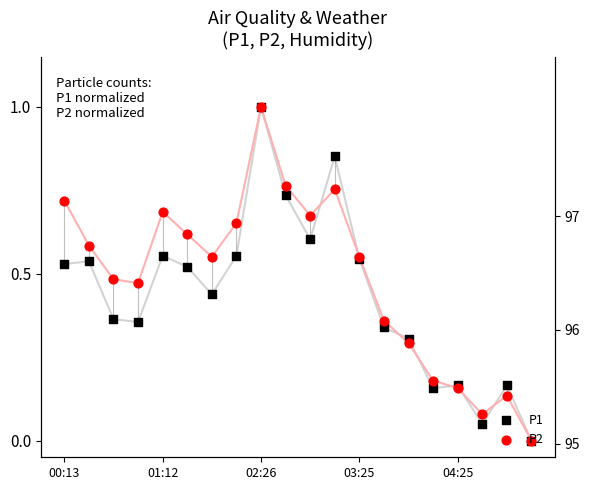

At which category is the sum across all series the highest?

02:26